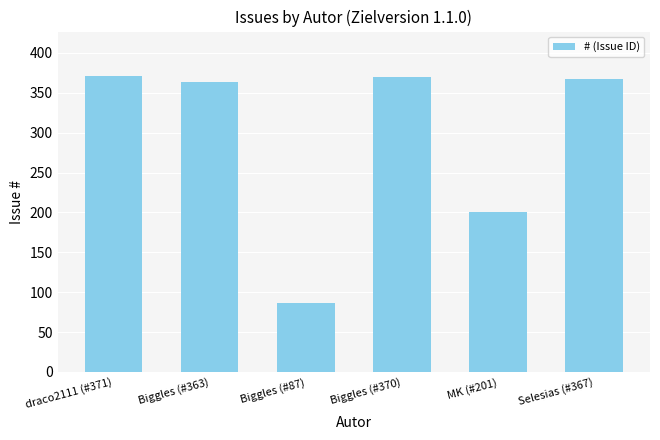

What is the label of the 2nd bar from the left?

Biggles (#363)